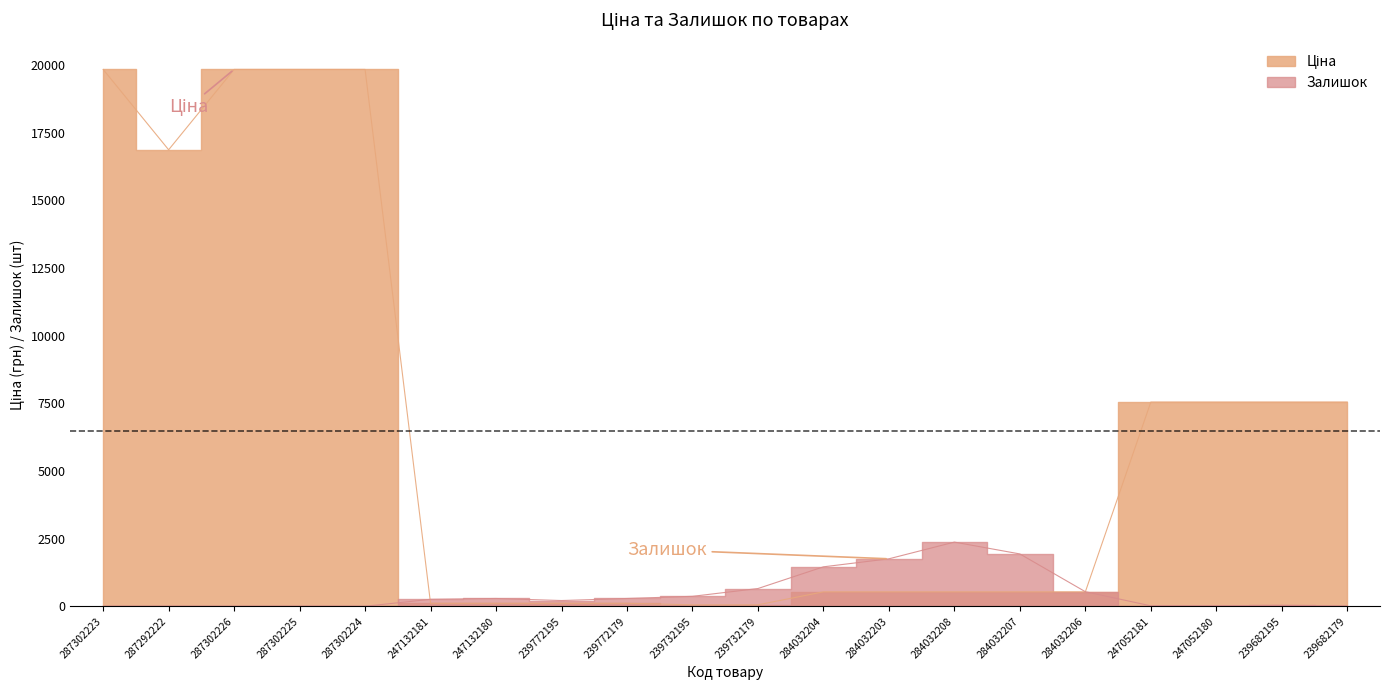

How many values in the Залишок series exceed 260?

9